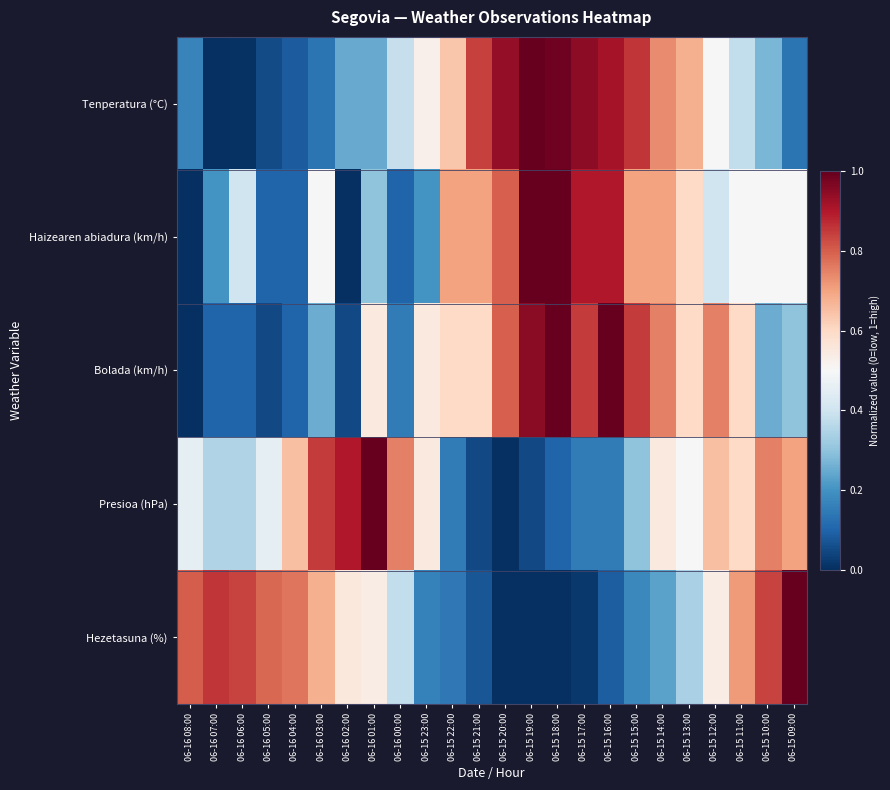

Which series changed the most between 06-16 07:00 and 06-15 18:00?

Tenperatura (°C)